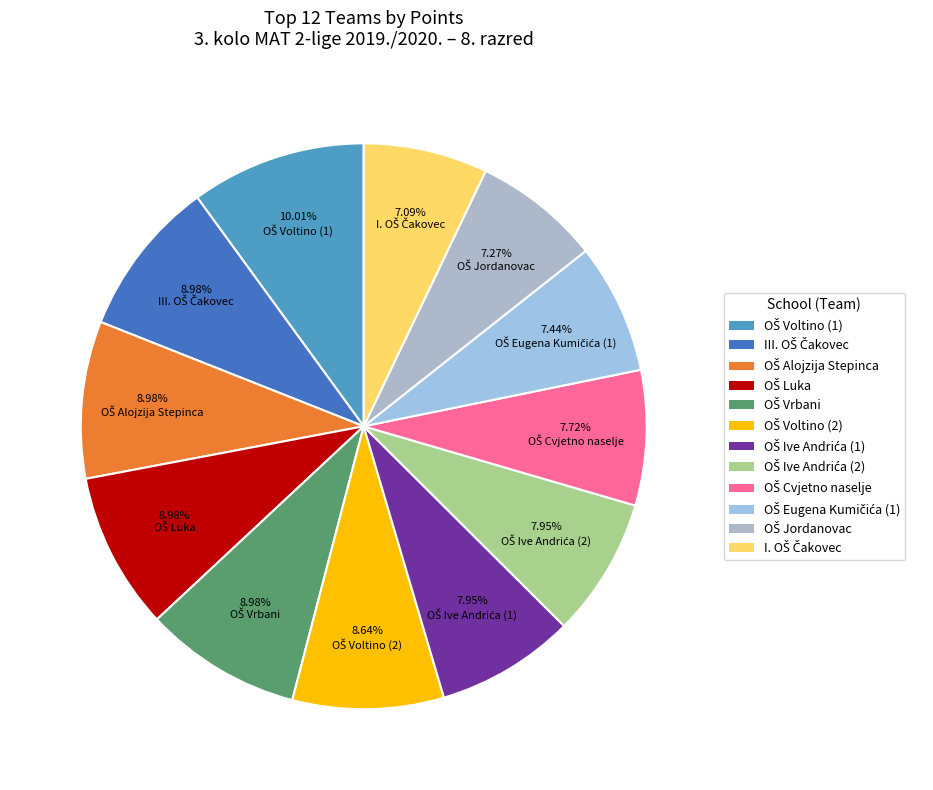

To the nearest percent, what is the combined percentage of OŠ Luka and III. OŠ Čakovec?

18%